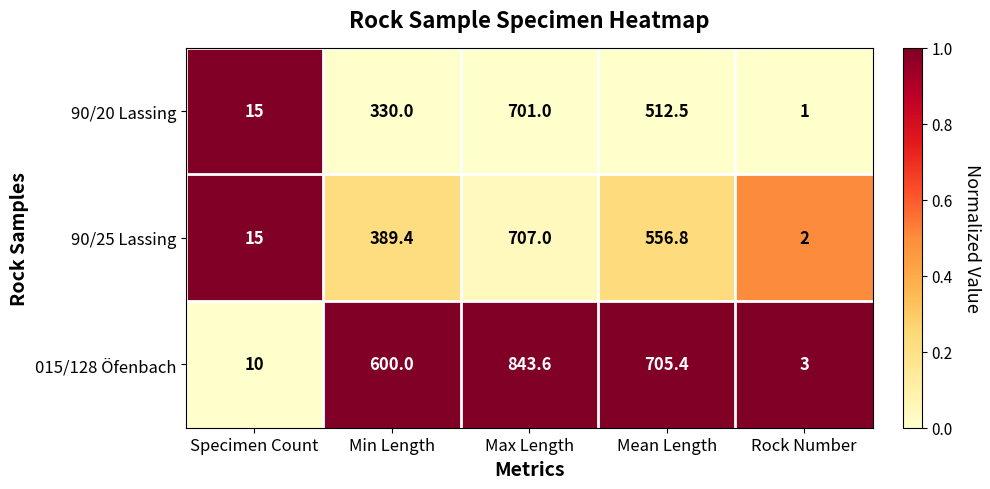

How many data points does each series have?

5